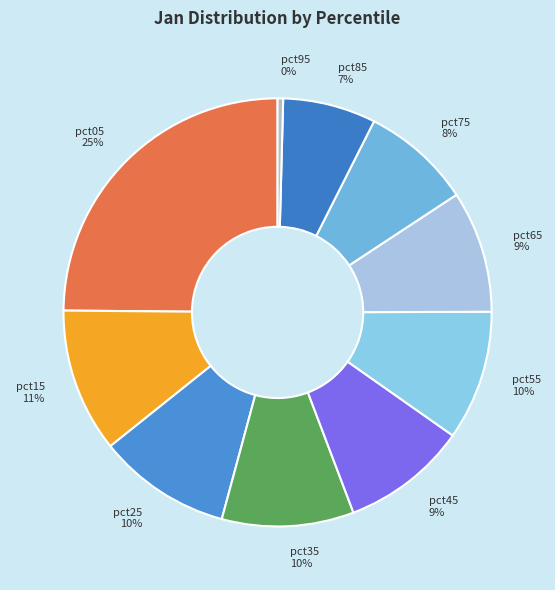

To the nearest percent, what is the average slice percentage?

10%